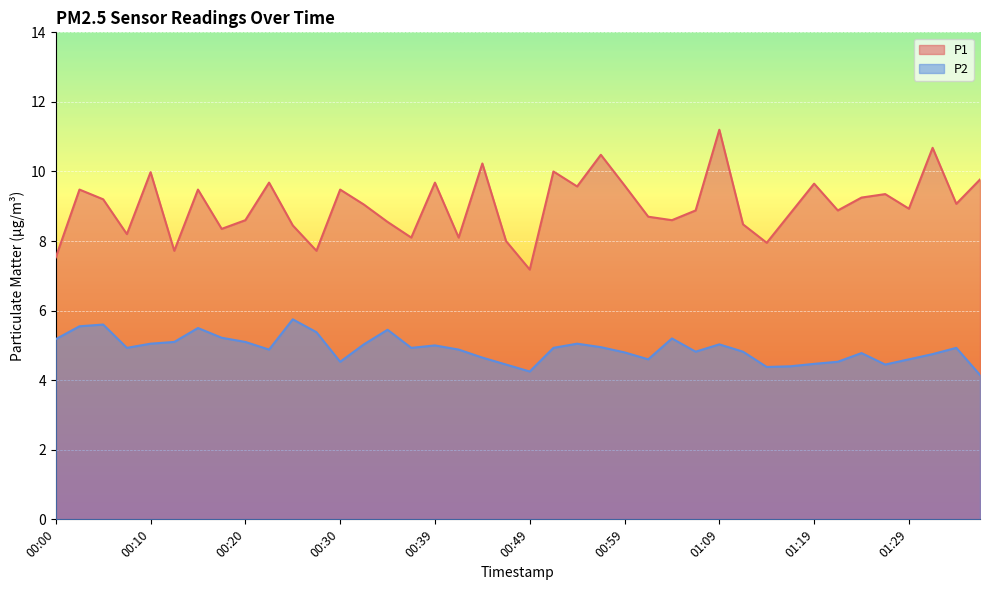

What is the label of the 8th point from the right?

01:19